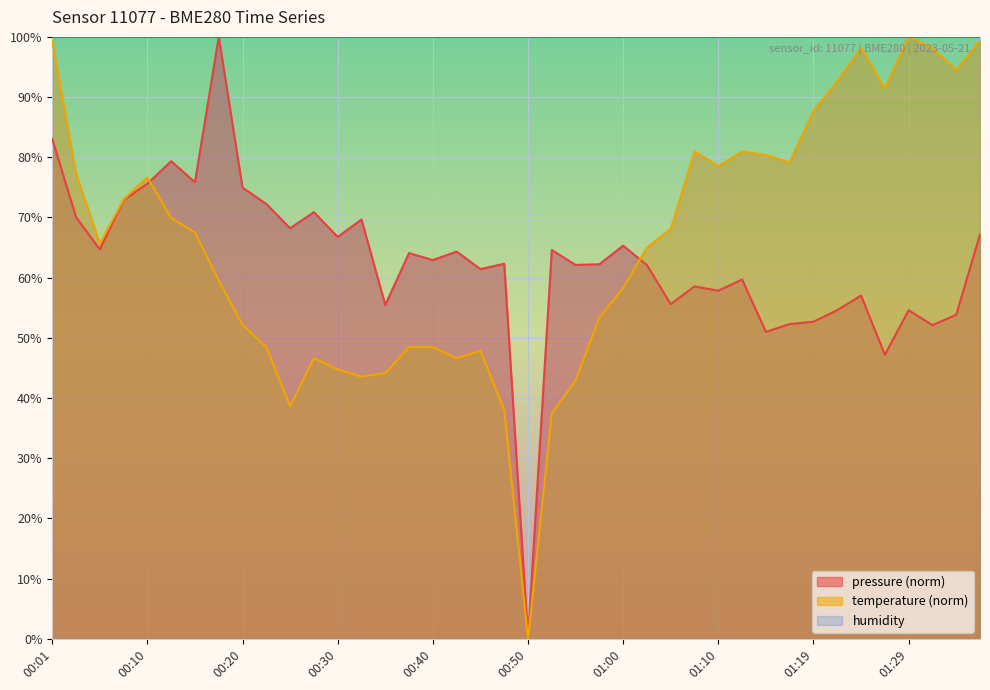

What is the sum of the pressure values at 01:10 and 00:01?

140.9